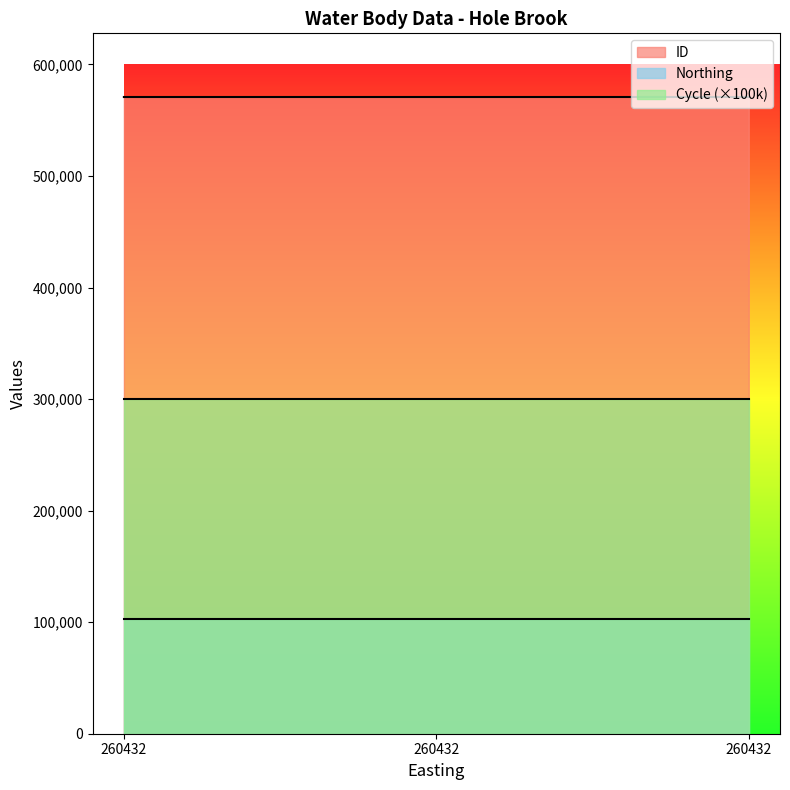

Reading left to right, what are all the values shown in this chart?

ID: 260432=570848	260432=570847	260432=570846
Northing: 260432=102646	260432=102646	260432=102646
Cycle: 260432=3	260432=3	260432=3